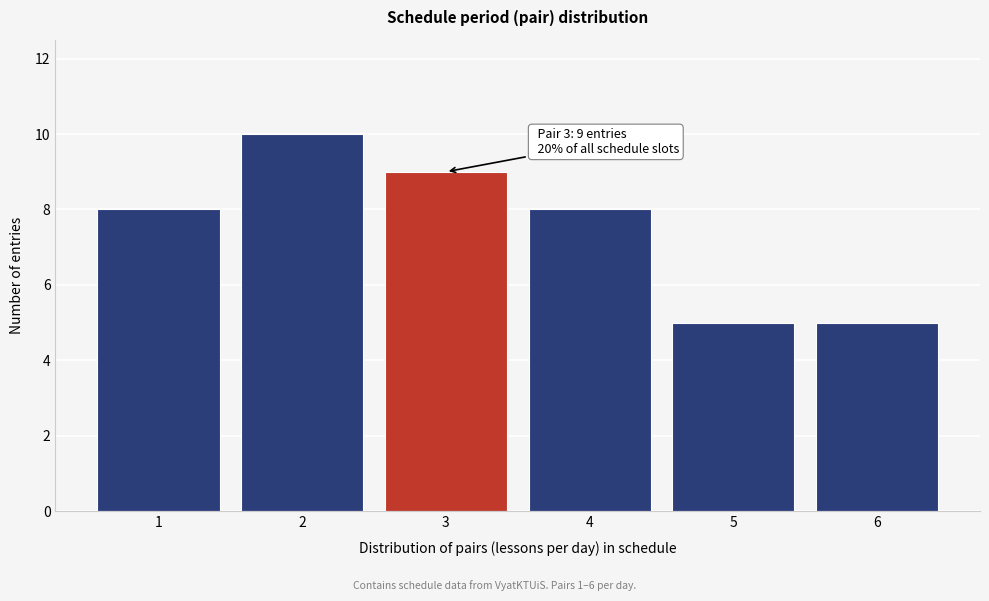

Reading right to left, what are all the values shown in this chart?

5	5	8	9	10	8